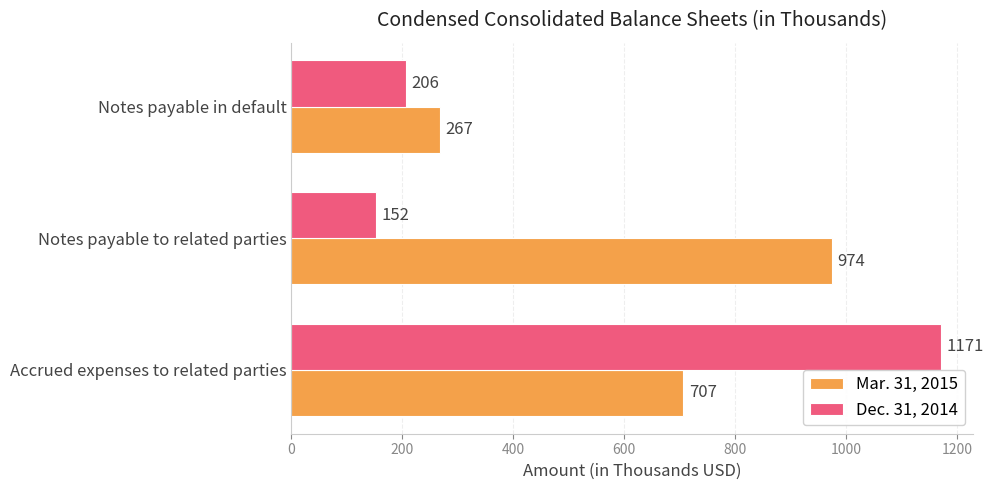

Which series has the largest range (max minus min)?

Dec. 31, 2014